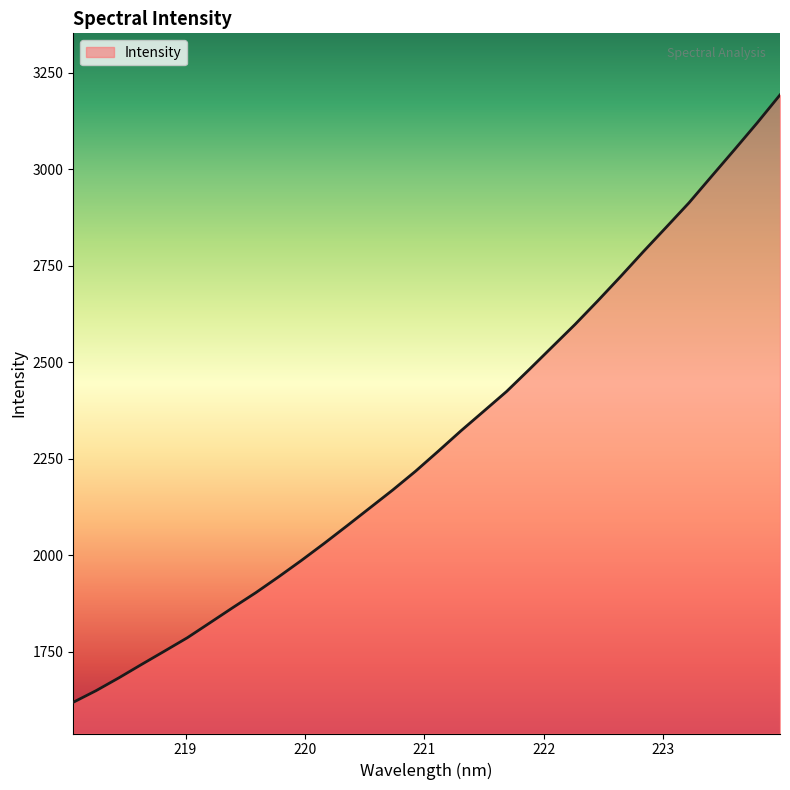

What is the difference between the maximum and minimum values?

1574.3